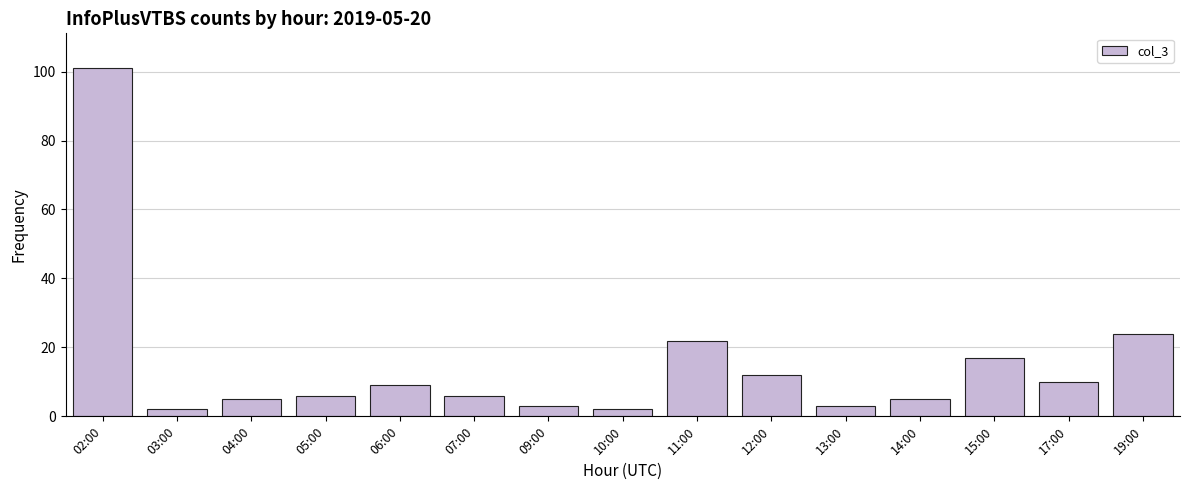

What is the difference between the second highest and minimum values?

22